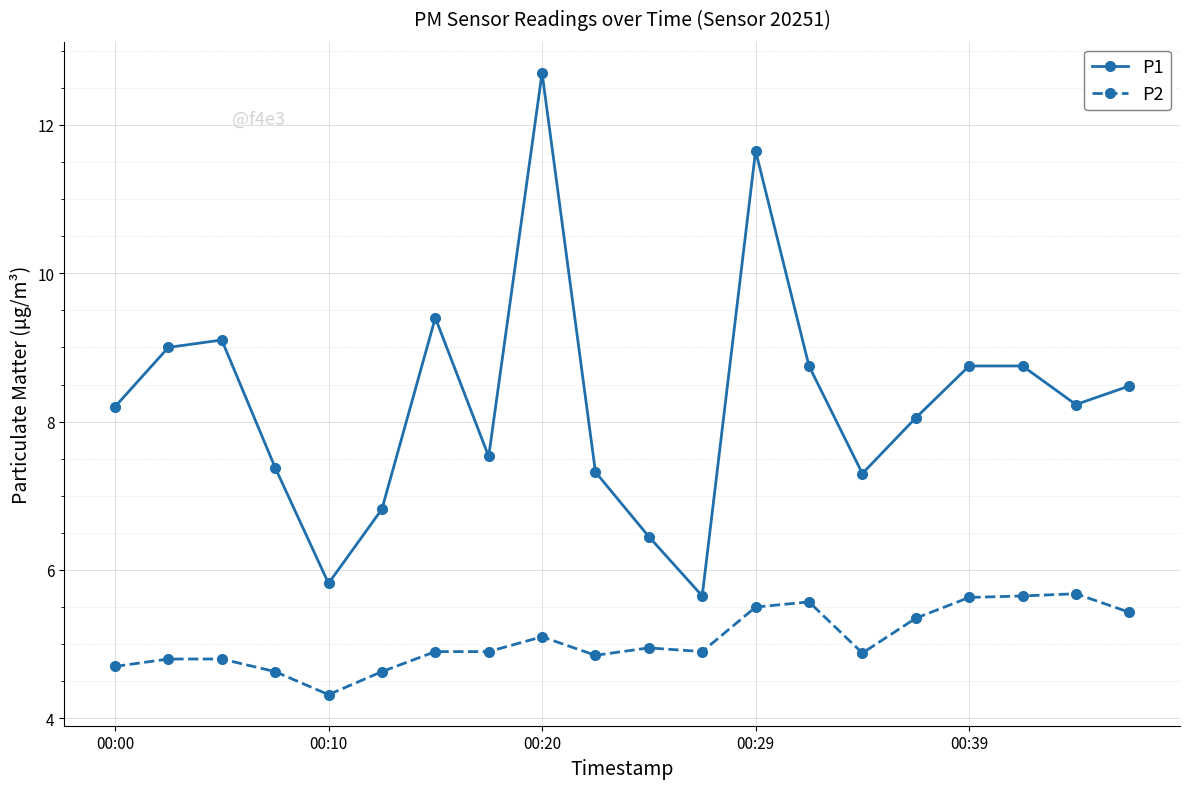

Is this an area chart (filled region under the line)?

No